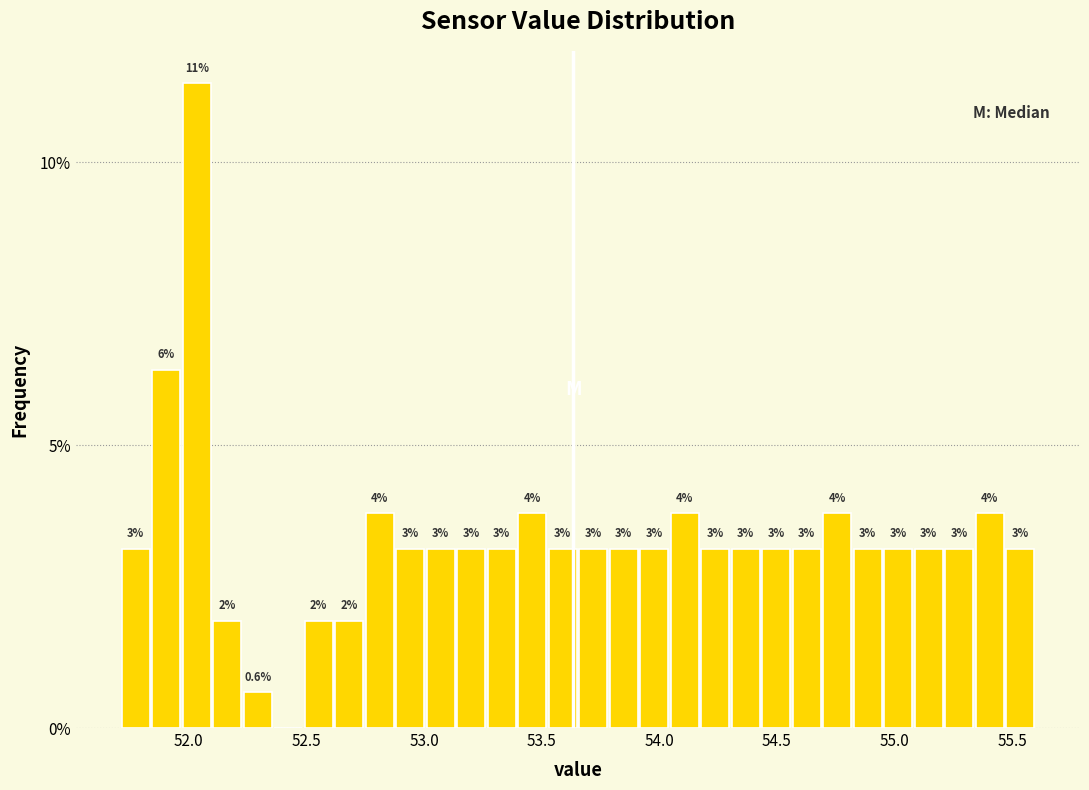

Around what value on the x-axis is the tallest bar? Give the approximate position of its centre, as read against the axis.

52.05